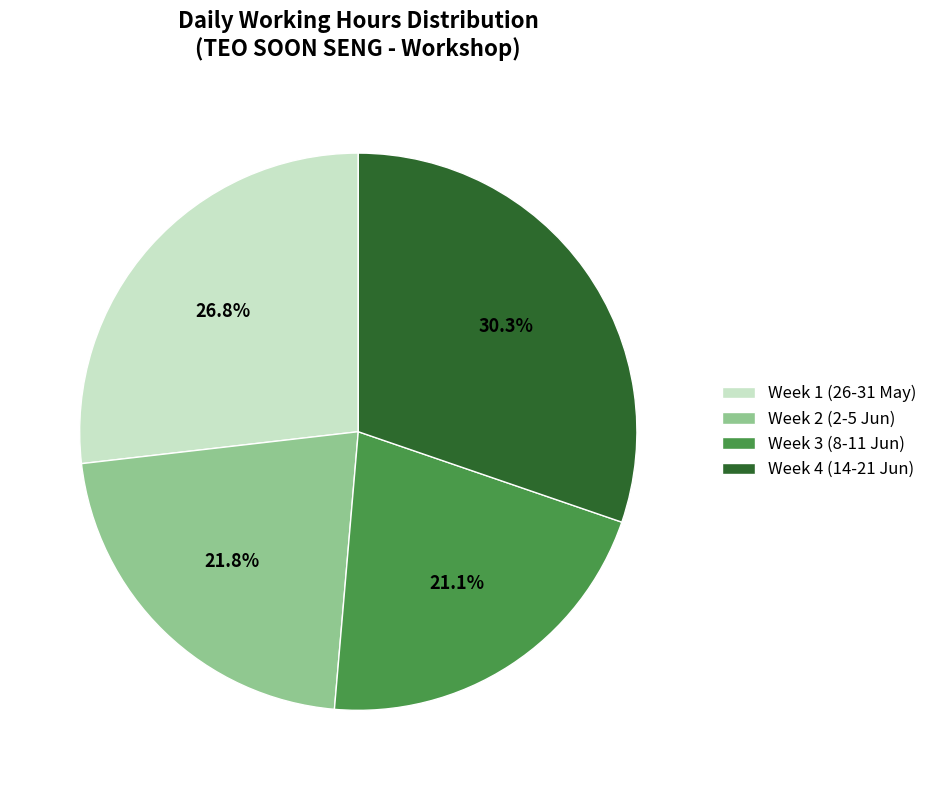

Is there any slice that represents more than half of the pie?

No